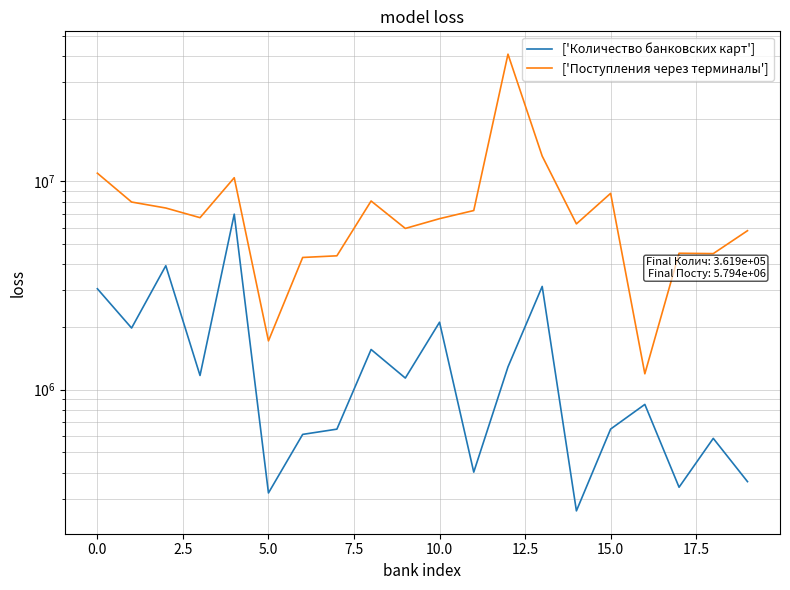

How many lines are shown in the chart?

2